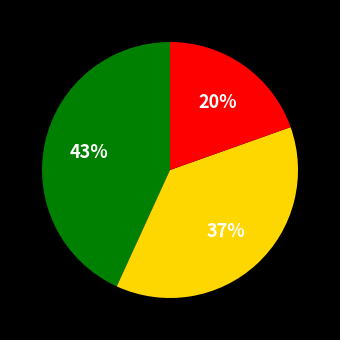

Is there any slice that represents more than half of the pie?

No